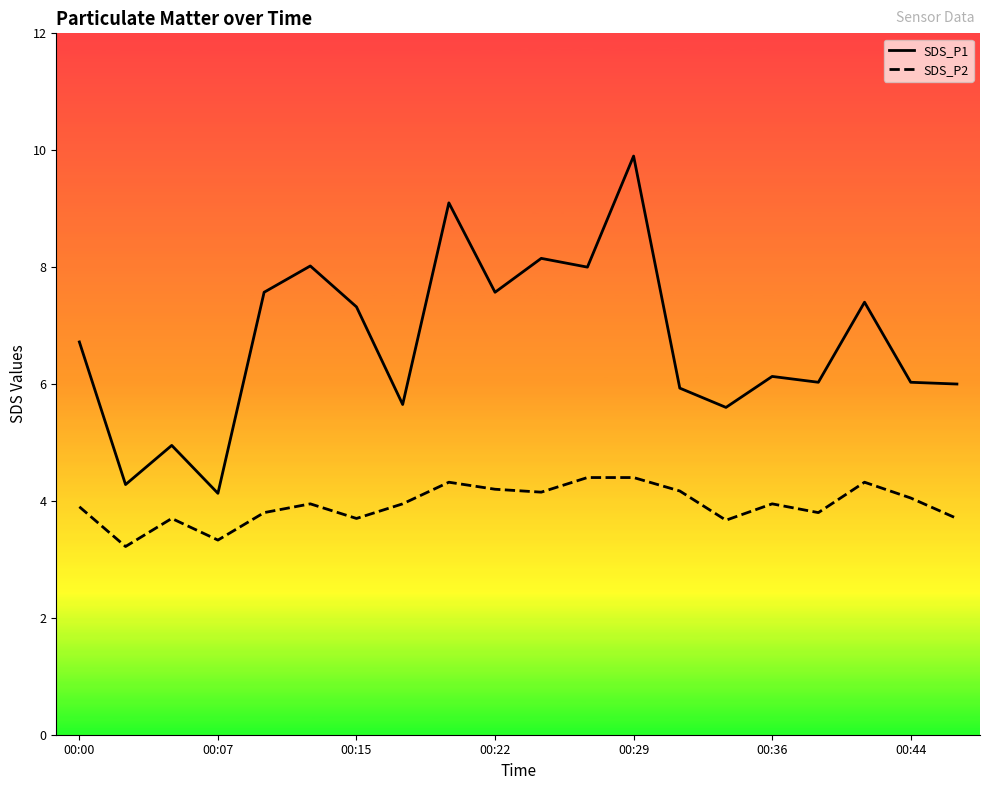

The value of SDS_P1 at 10 is 8.2. True or false?

True